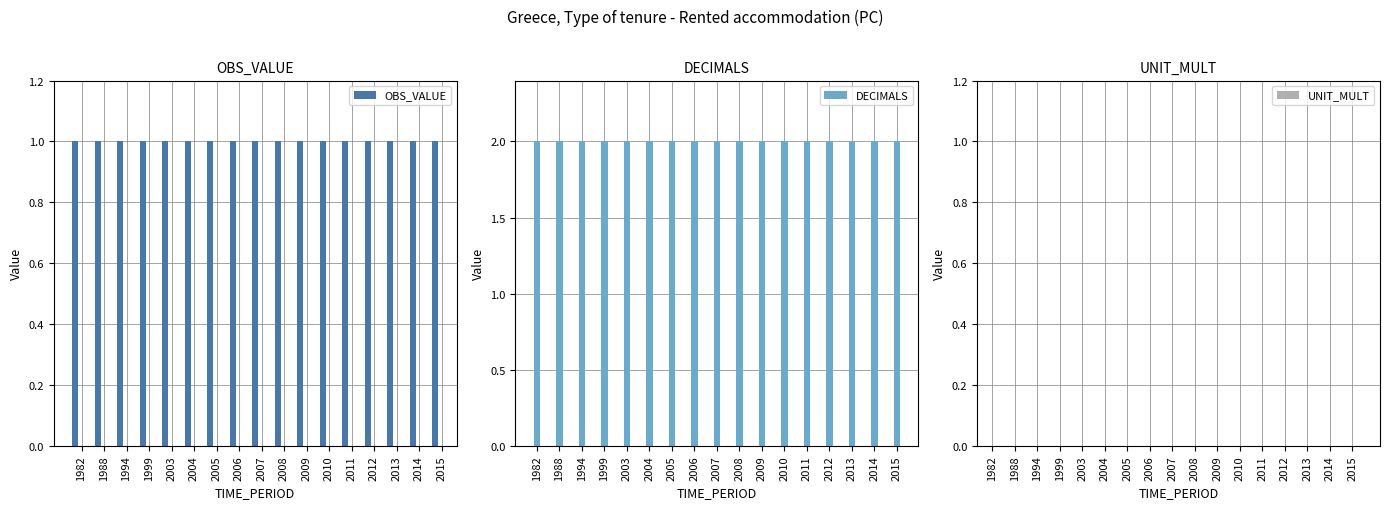

Which category has the lowest value in the OBS_VALUE series?

1982